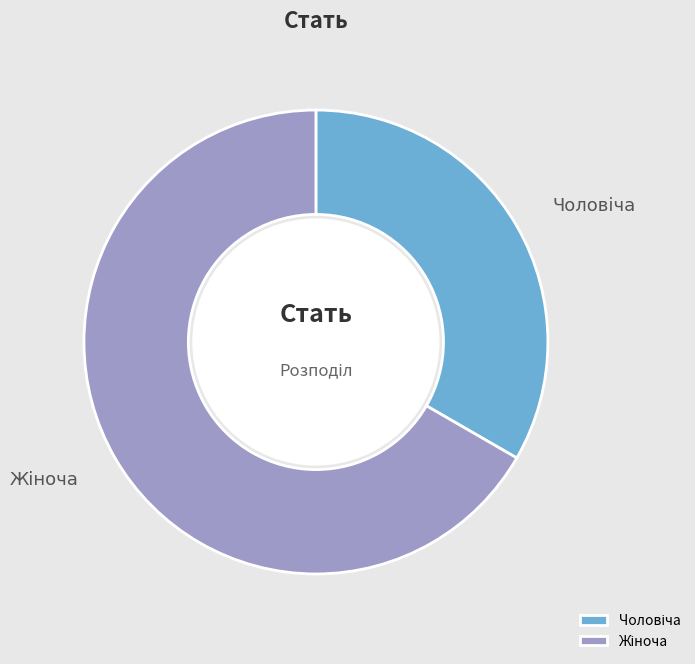

Does any single category account for the majority?

Yes